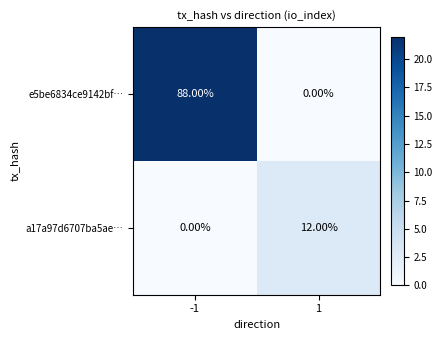

Rank the series at -1 from highest to lowest value.

e5be6834ce9142bf…, a17a97d6707ba5ae…